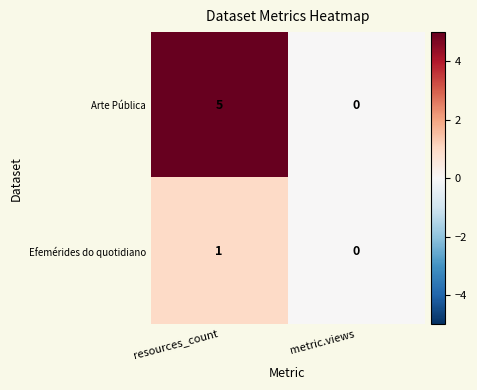

How many values in Efemérides do quotidiano are above zero?

1